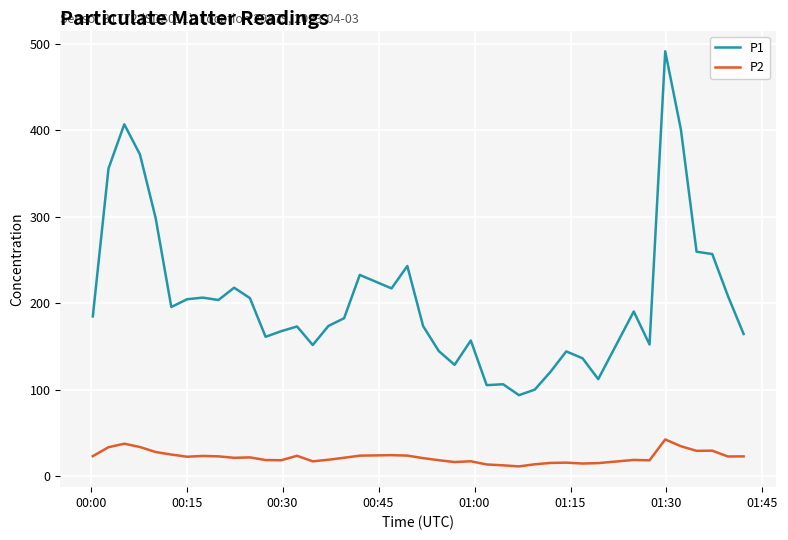

True or false: P2 and P1 cross at least once.

False